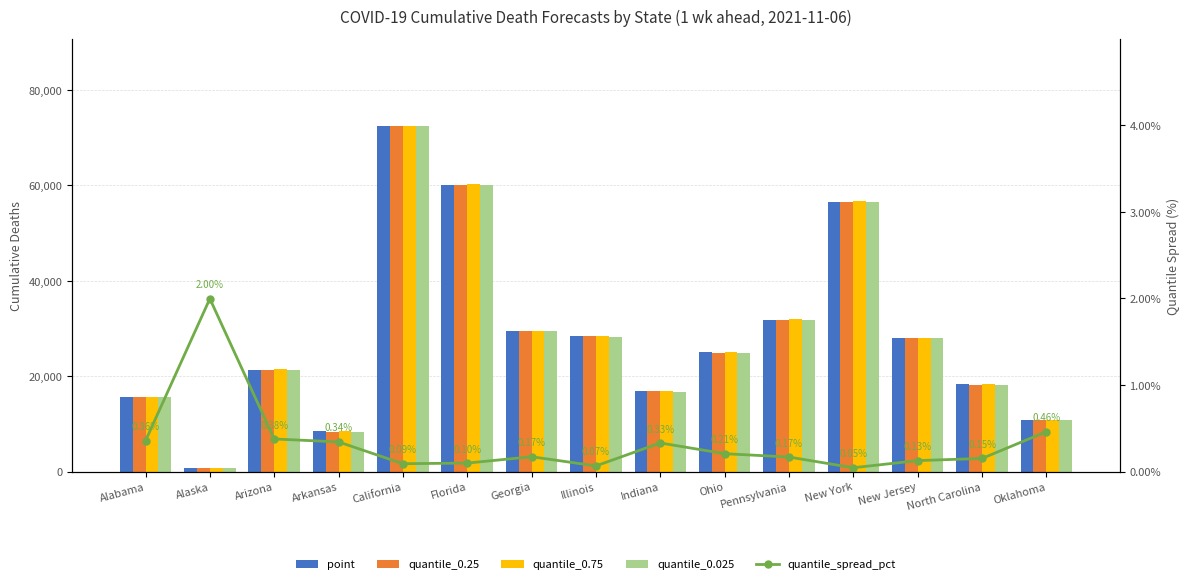

At how many categories does at least one series exceed 34722?

3